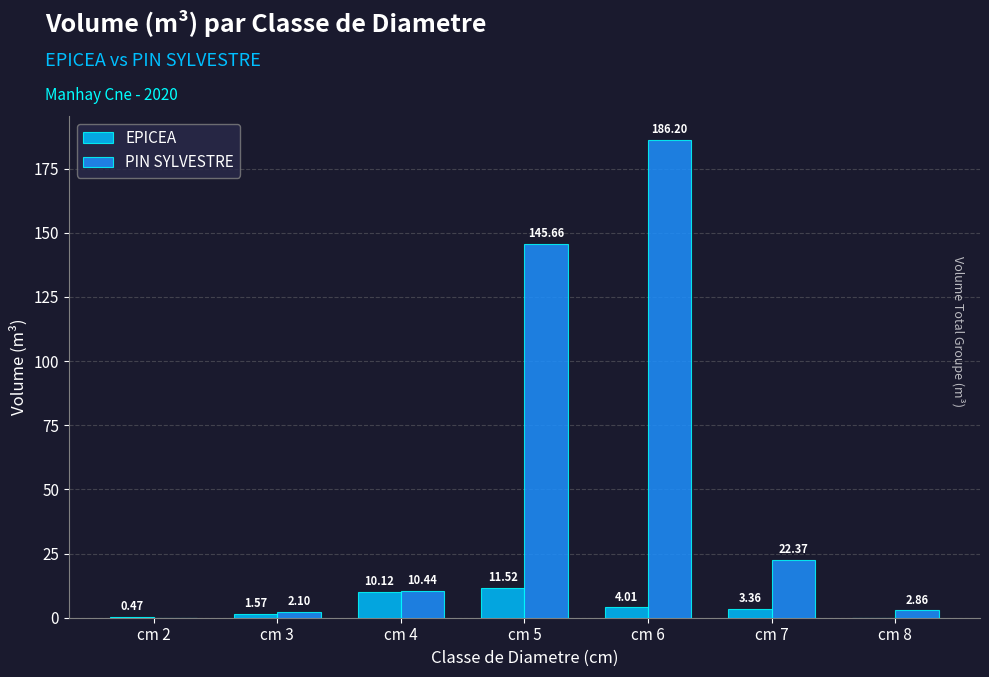

How many distinct data groups are displayed?

2